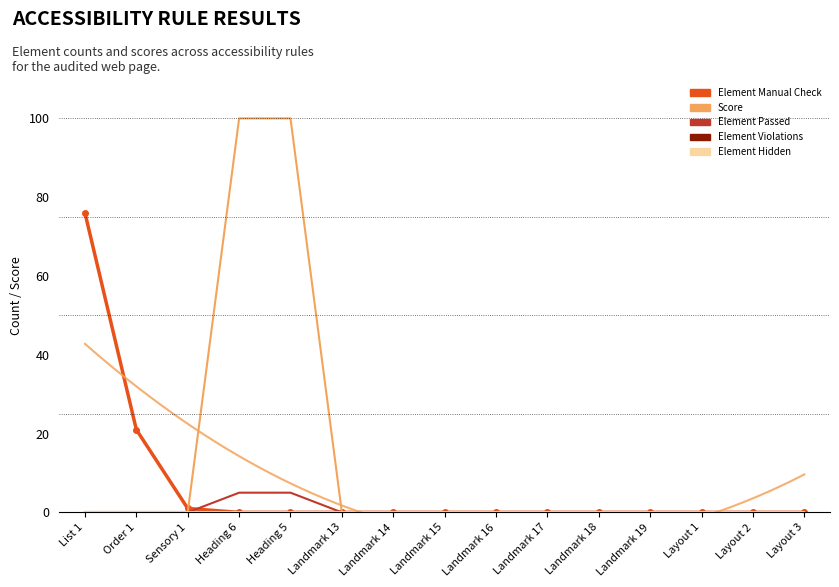

What position from the left is Layout 3?

15